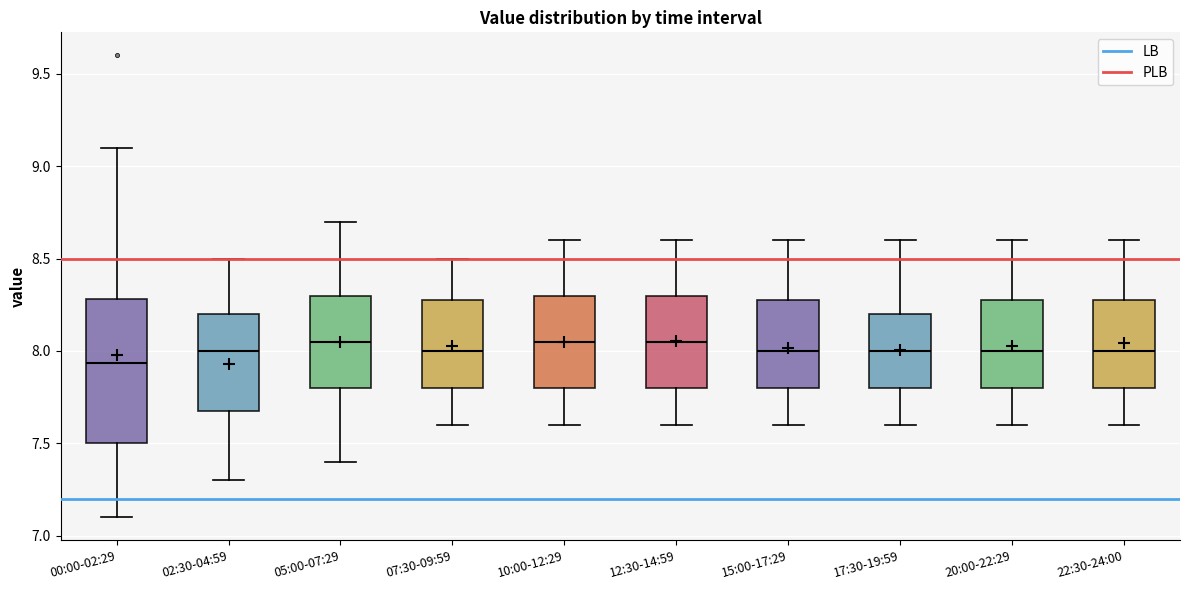

Where is the upper edge of the box for 17:30-19:59 on the y-axis? The values are not printed on the chart, so give them approximately, as read against the axis.

8.20